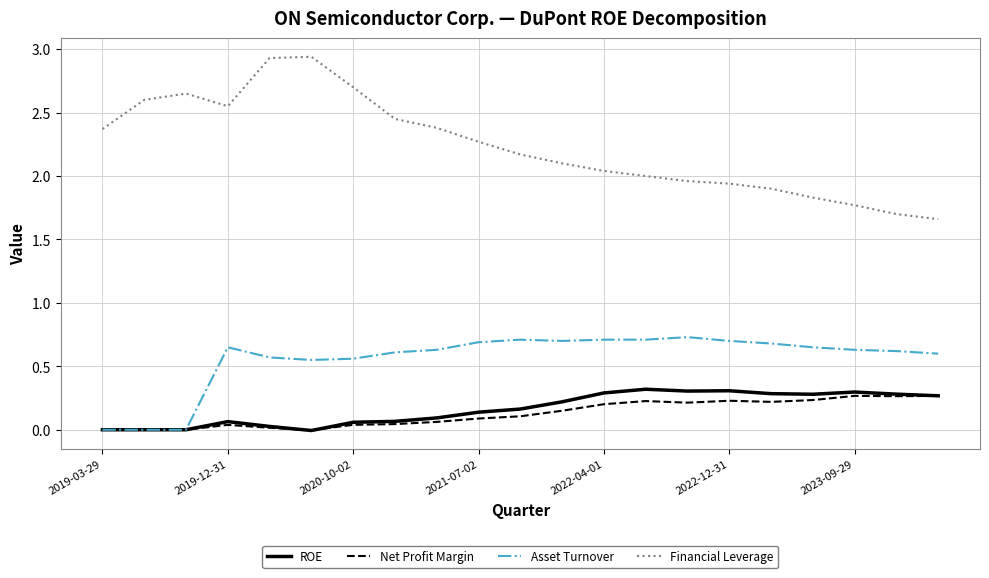

List the series in order of their peak value, lowest first.

Net Profit Margin, ROE, Asset Turnover, Financial Leverage